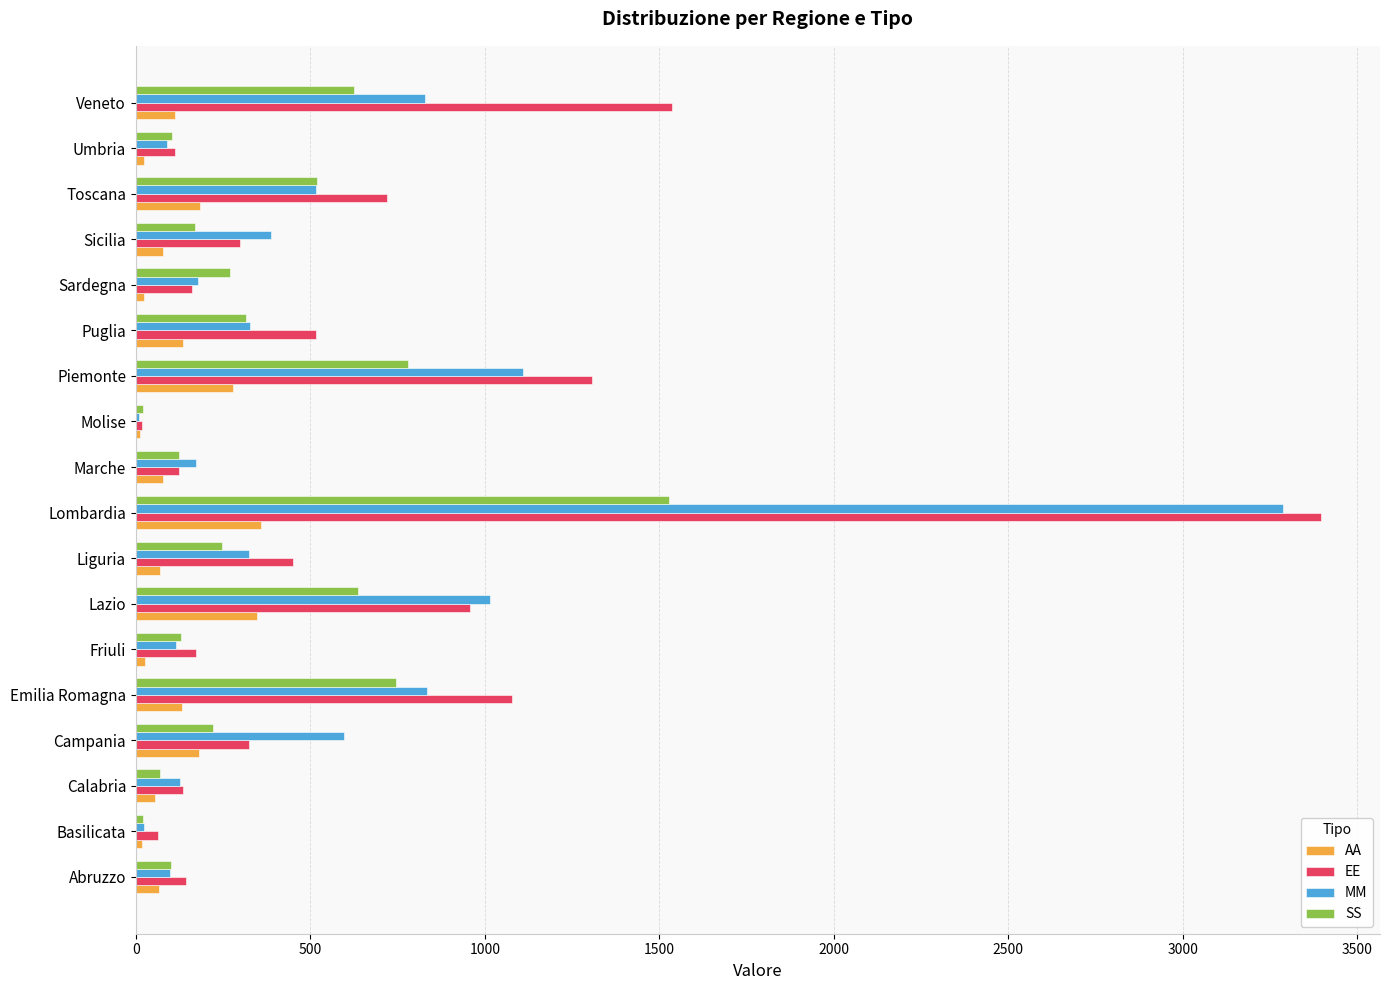

True or false: EE has a value of 942 at Toscana.

False